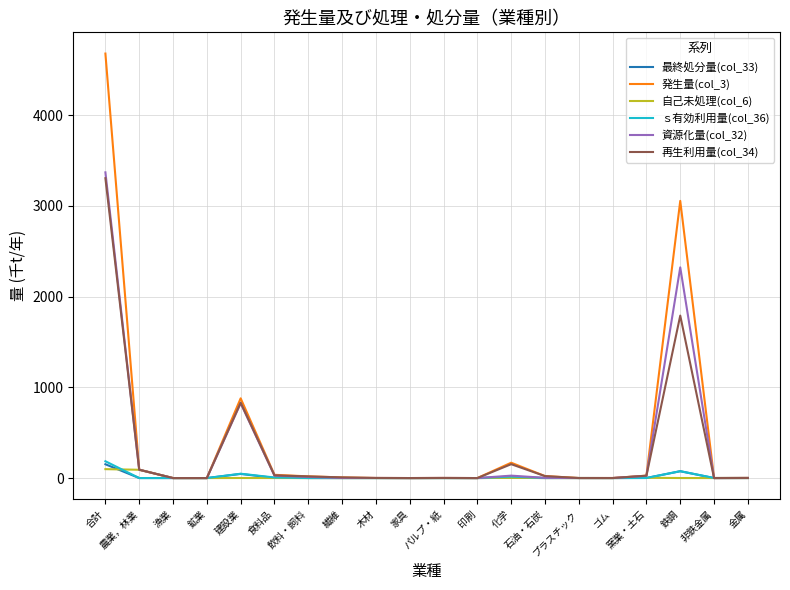

What is the difference between the ｓ有効利用量(col_36) values at 印刷 and 農業，林業?

0.2